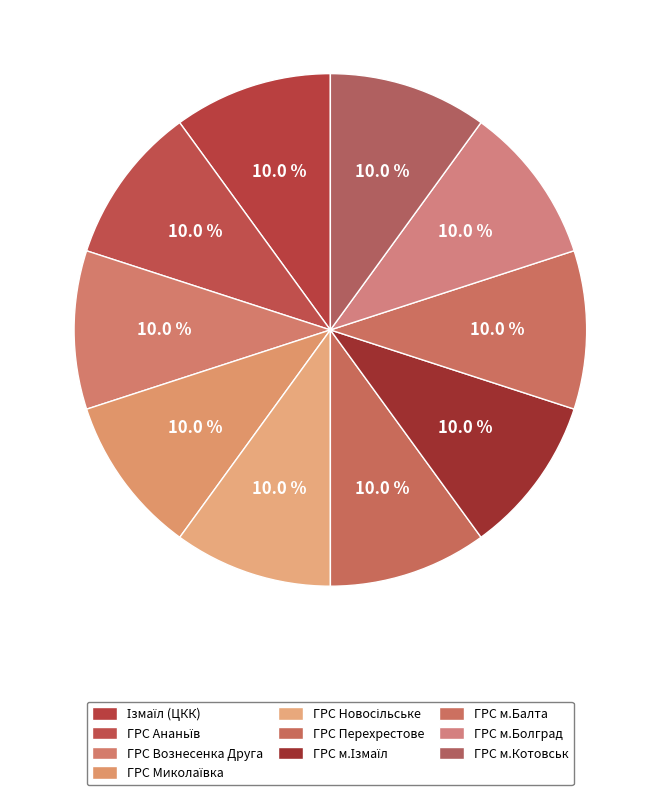

To the nearest percent, what percentage of the pie is ГРС Миколаївка?

10%